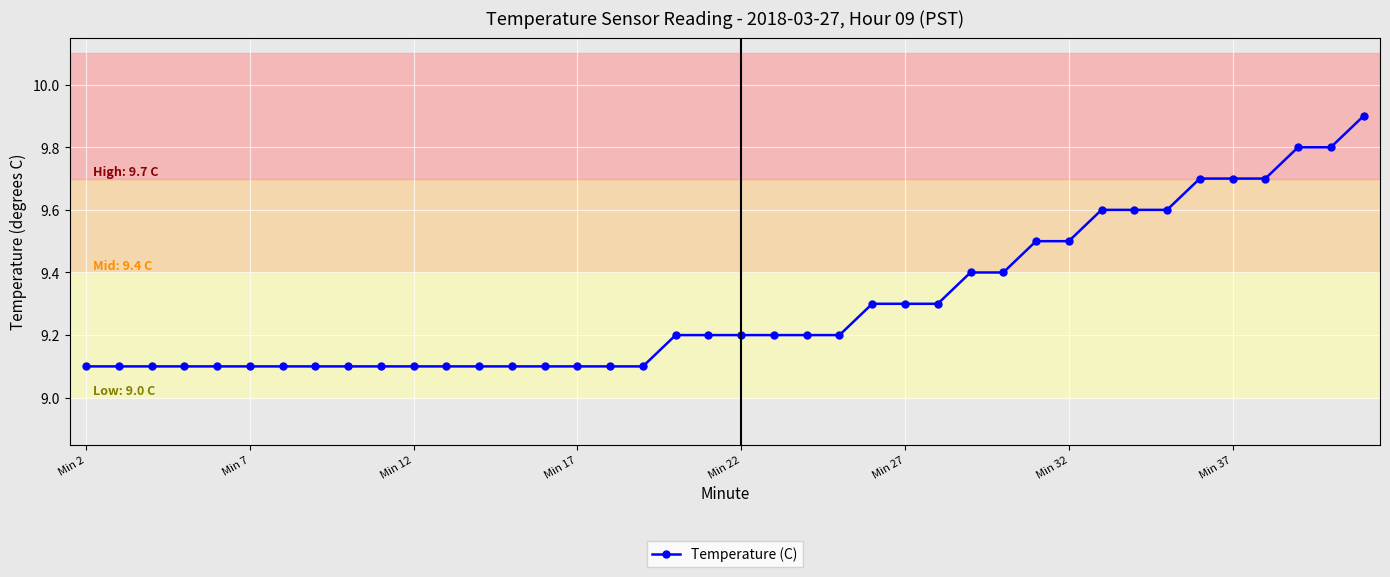

What is the value of the 13th point from the left?

9.1